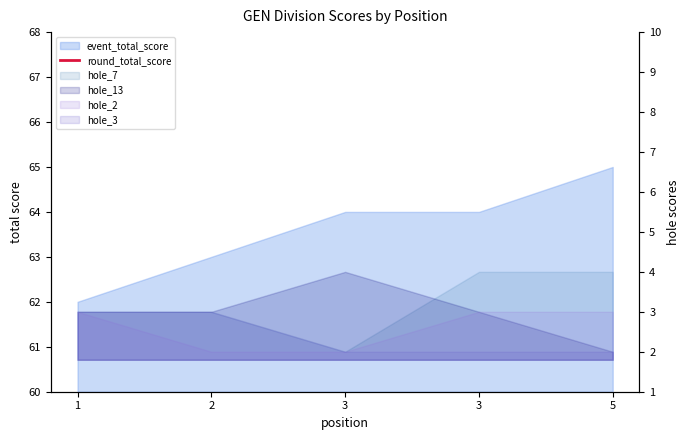

True or false: there are more than 2 points higher than both neighbors.

False